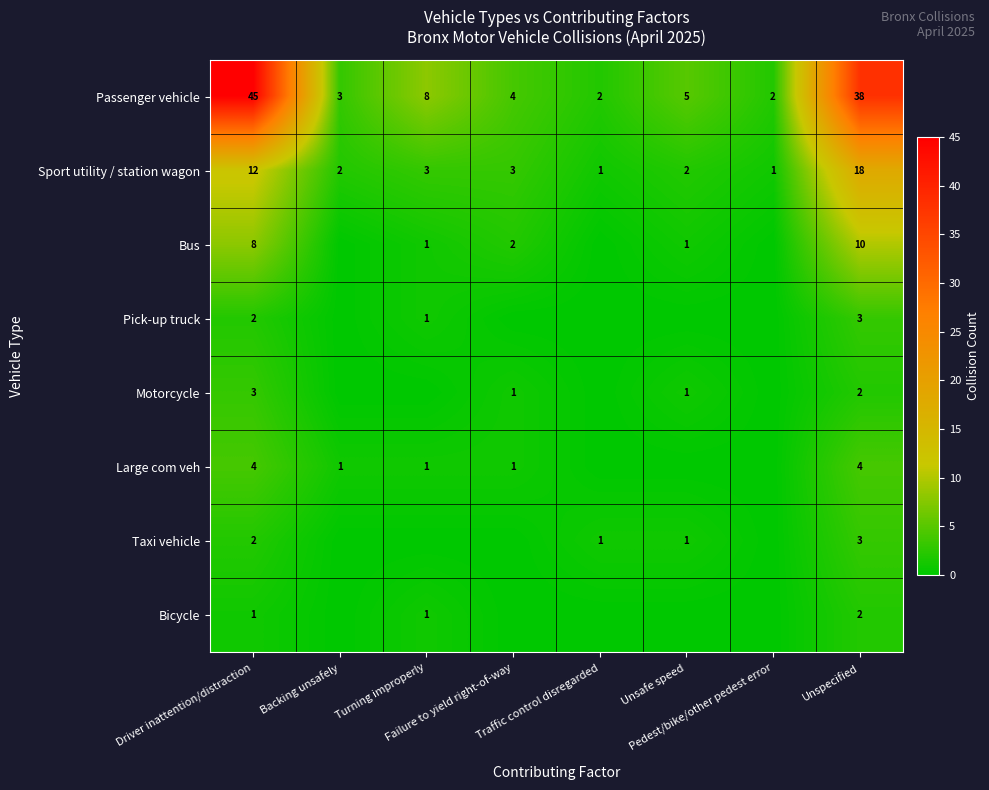

True or false: Taxi vehicle has a value of 0 at Failure to yield right-of-way.

True